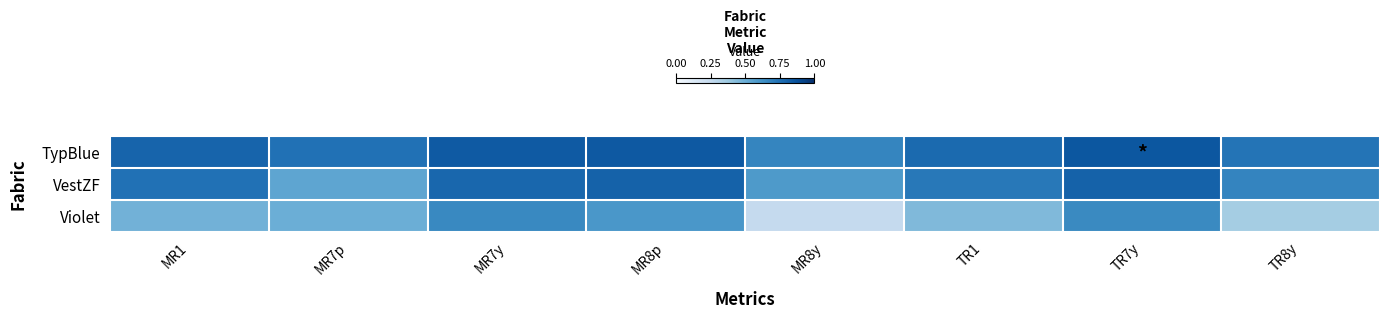

At TR7y, list the series in order from smallest to largest.

Violet, VestZF, TypBlue